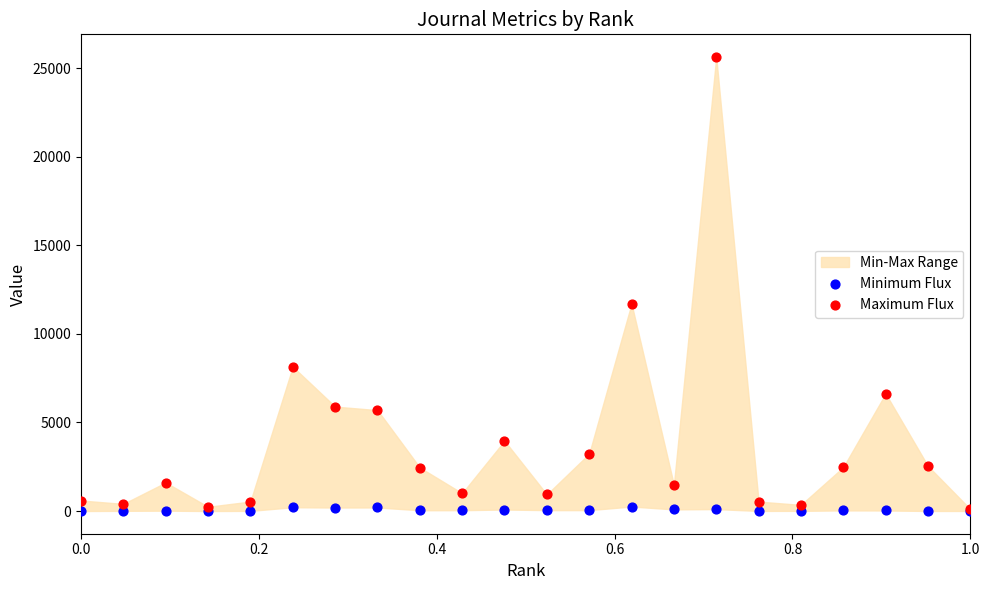

In the Maximum Flux series, what Y value is closest to 12866?

11698